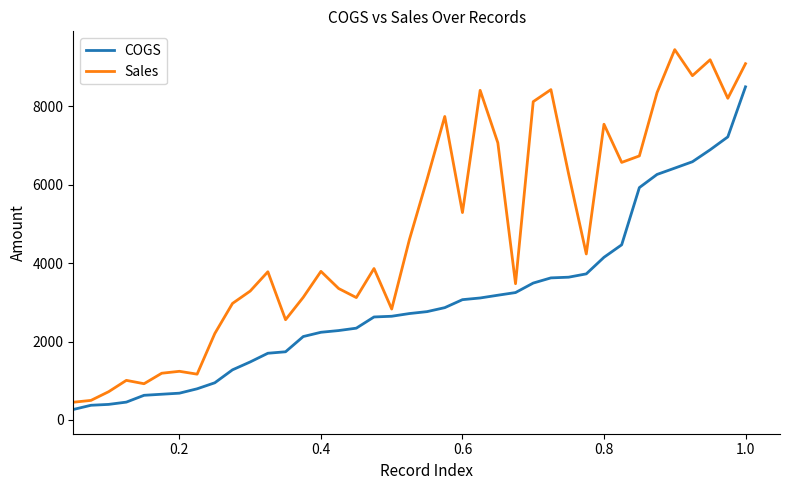

List the series in order of their overall mean, highest first.

Sales, COGS